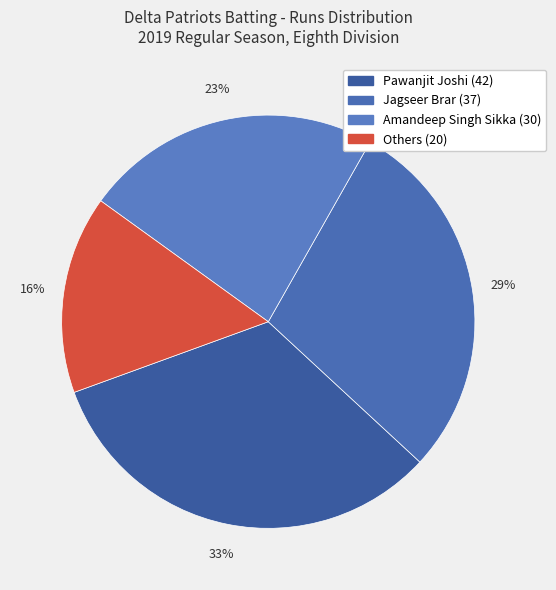

How many slices are in this pie chart?

4